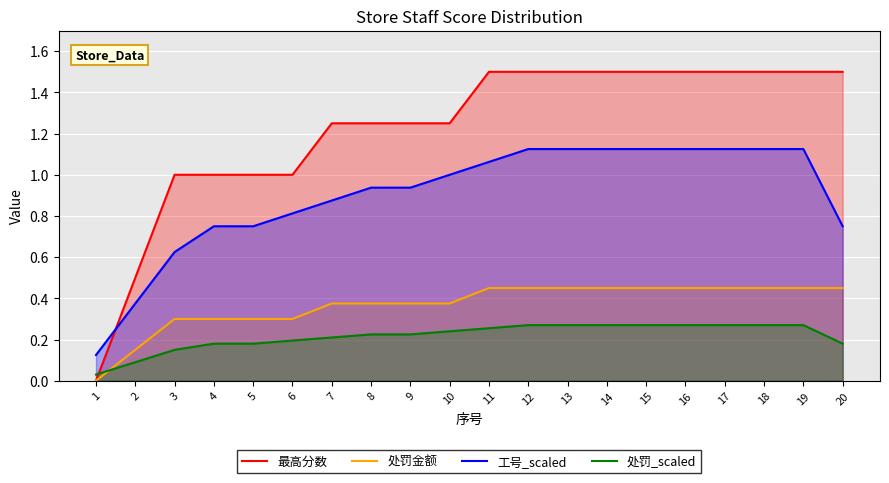

Does the chart display data point markers on the line(s)?

No